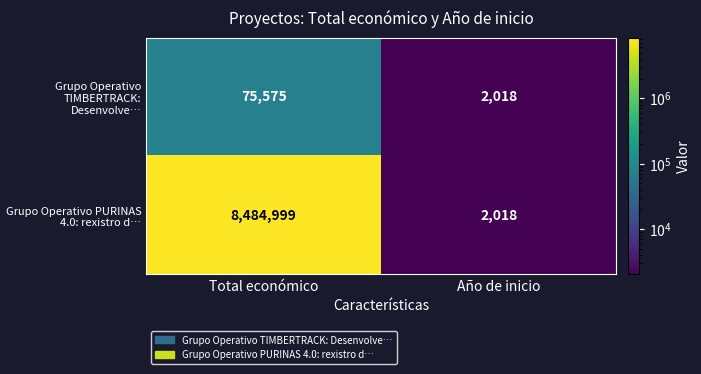

At how many categories does at least one series exceed 4757639?

1